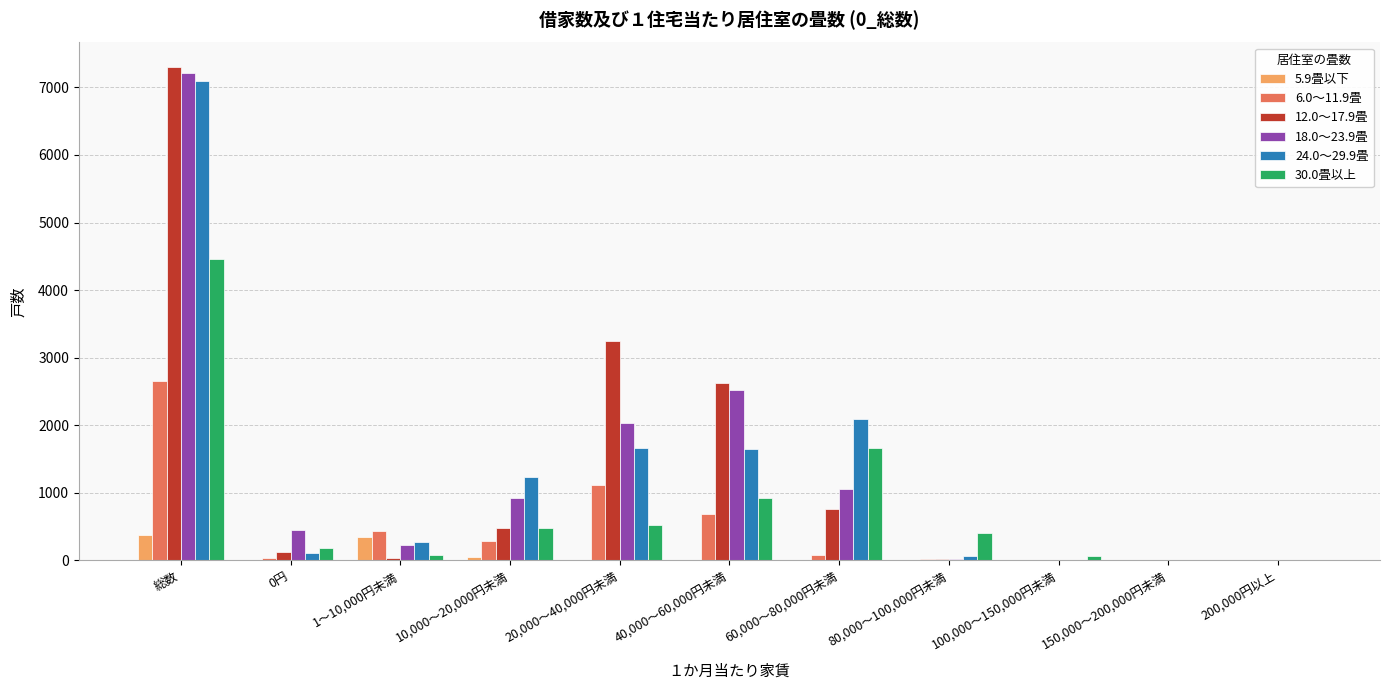

True or false: 5.9畳以下 has a value of 340 at 1～10,000円未満.

True